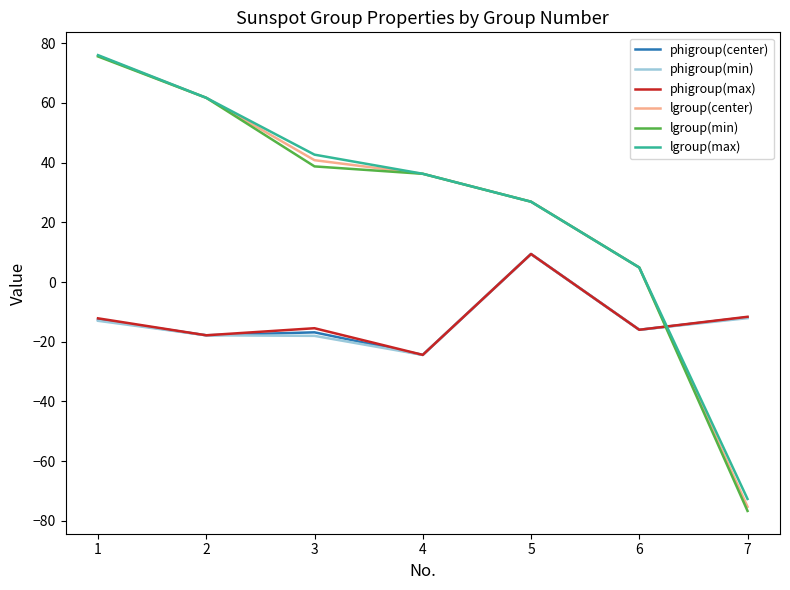

Where is lgroup(center) nearest to the value 0?

6